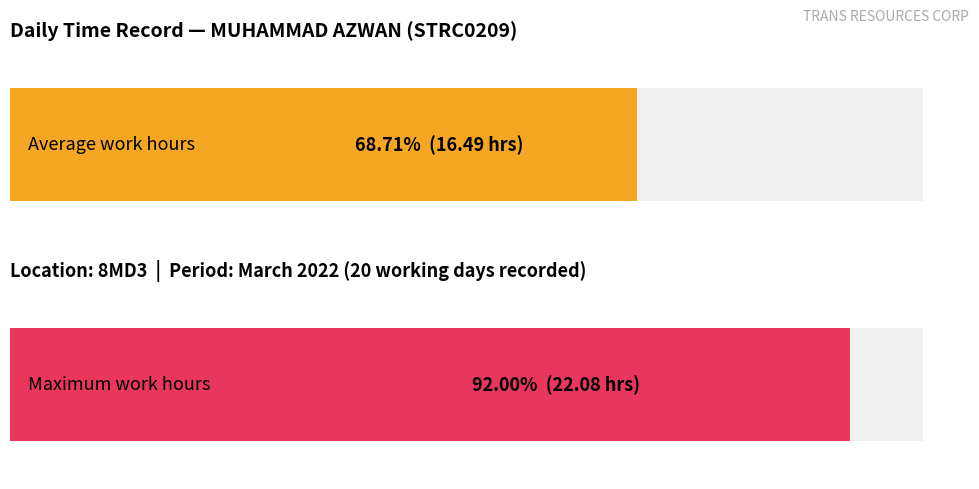

What is the greatest value displayed?

22.1